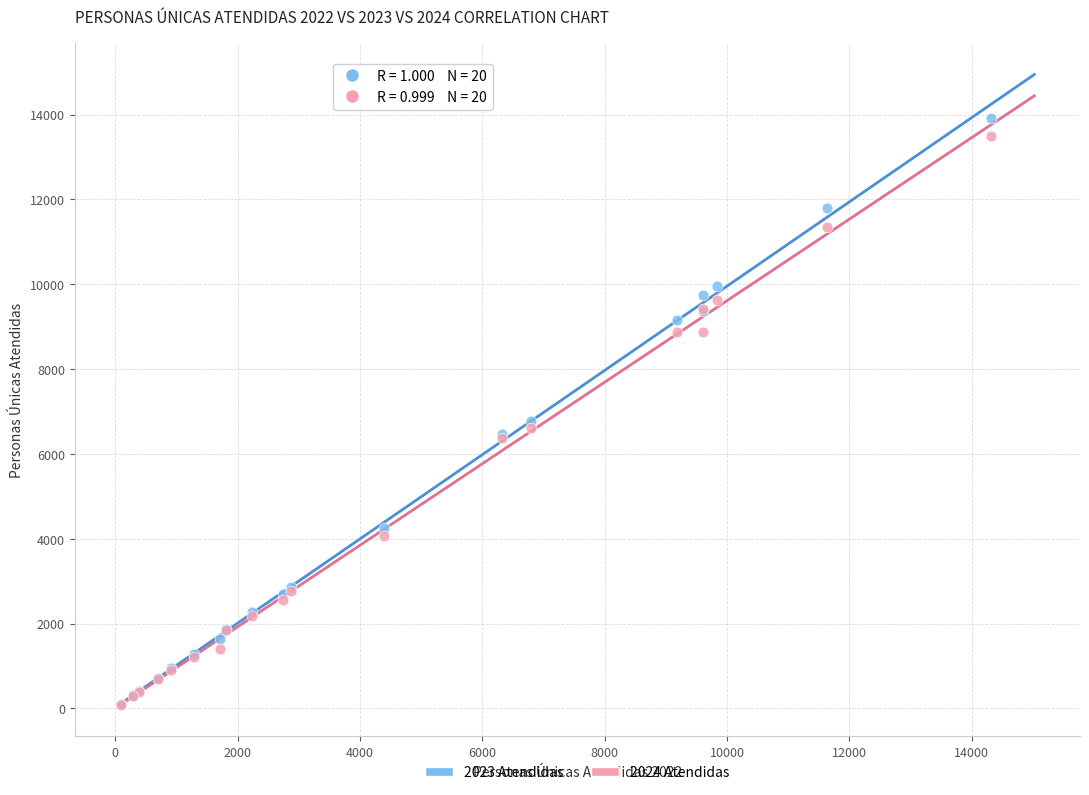

What are all the series names shown in the legend?

2023 Atendidas, 2024 Atendidas